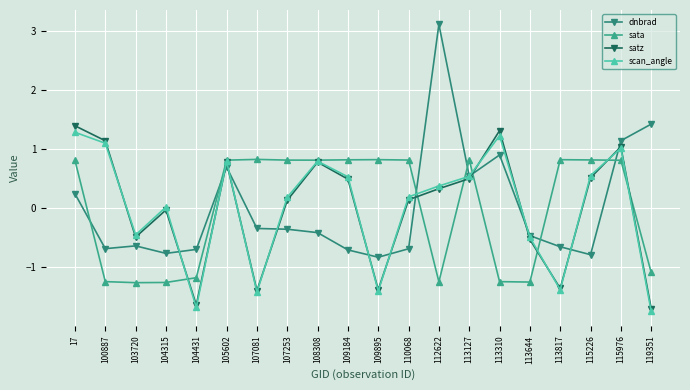

How many values in sata are below zero?

8